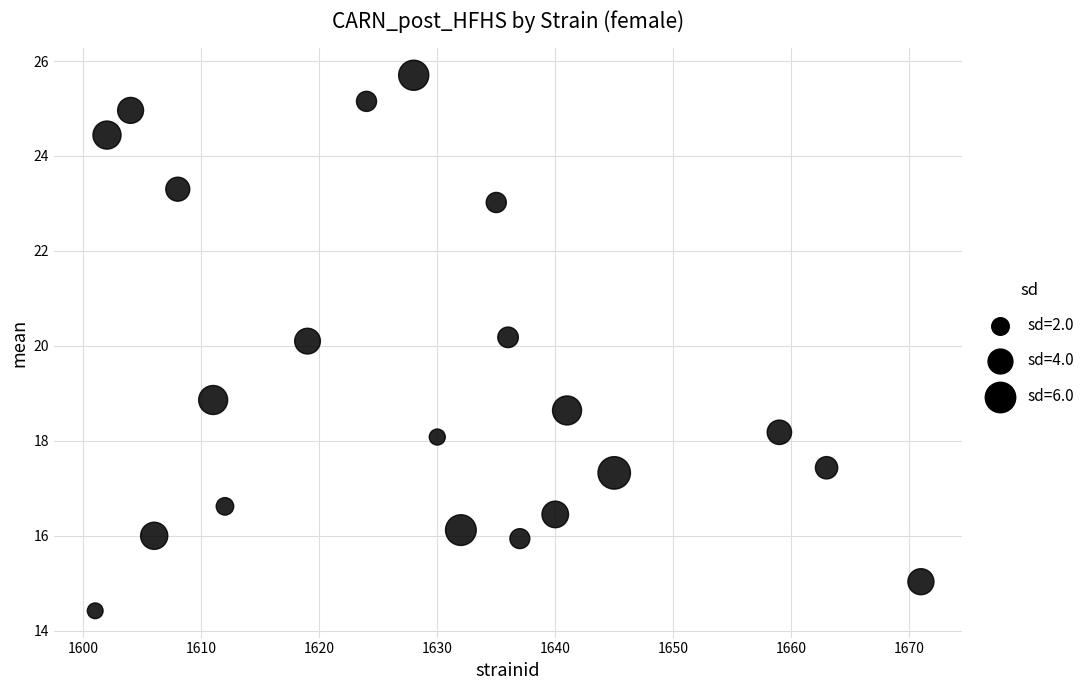

What is the range of Y values (max minus min)?

11.3